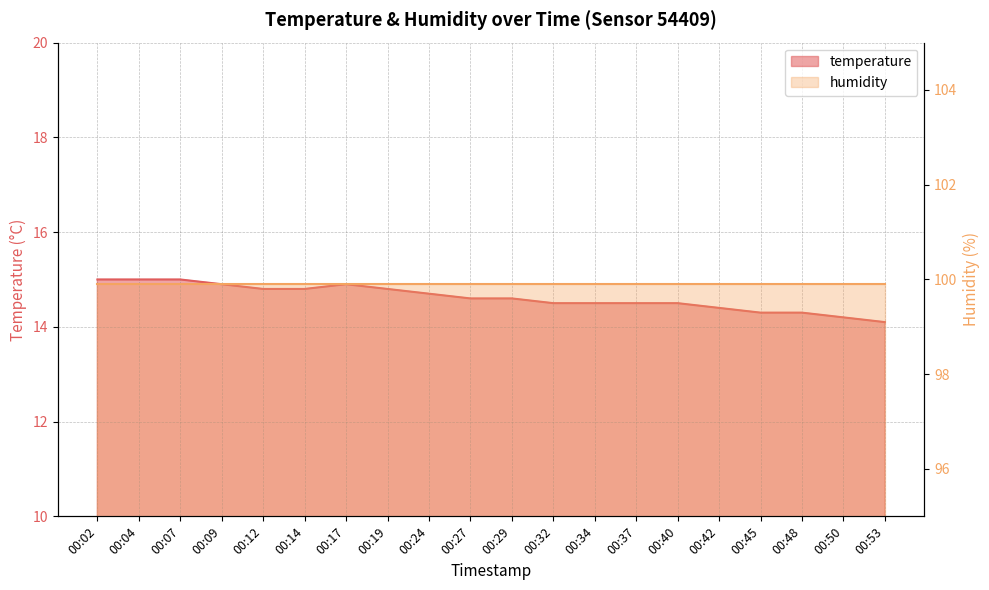

List the labels in order of value, smallest first.

00:53, 00:50, 00:45, 00:48, 00:42, 00:32, 00:34, 00:37, 00:40, 00:27, 00:29, 00:24, 00:12, 00:14, 00:19, 00:09, 00:17, 00:02, 00:04, 00:07